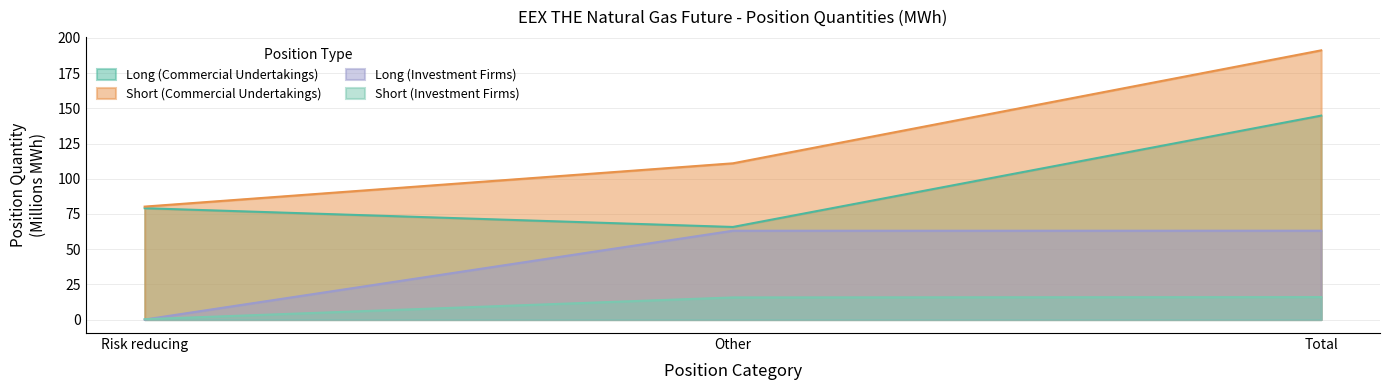

Is the value of Long (Investment Firms) at Risk reducing greater than the value of Short (Investment Firms) at Other?

No